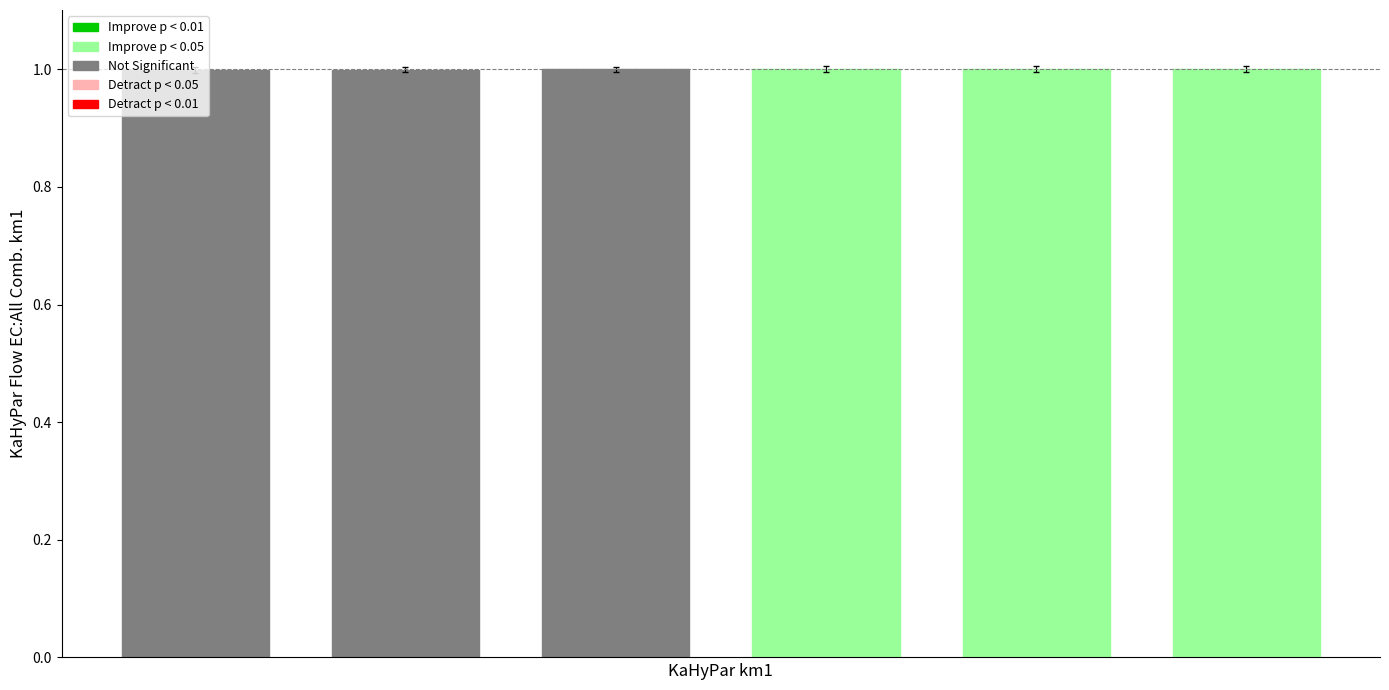

What is the maximum value shown in the chart?

1.0